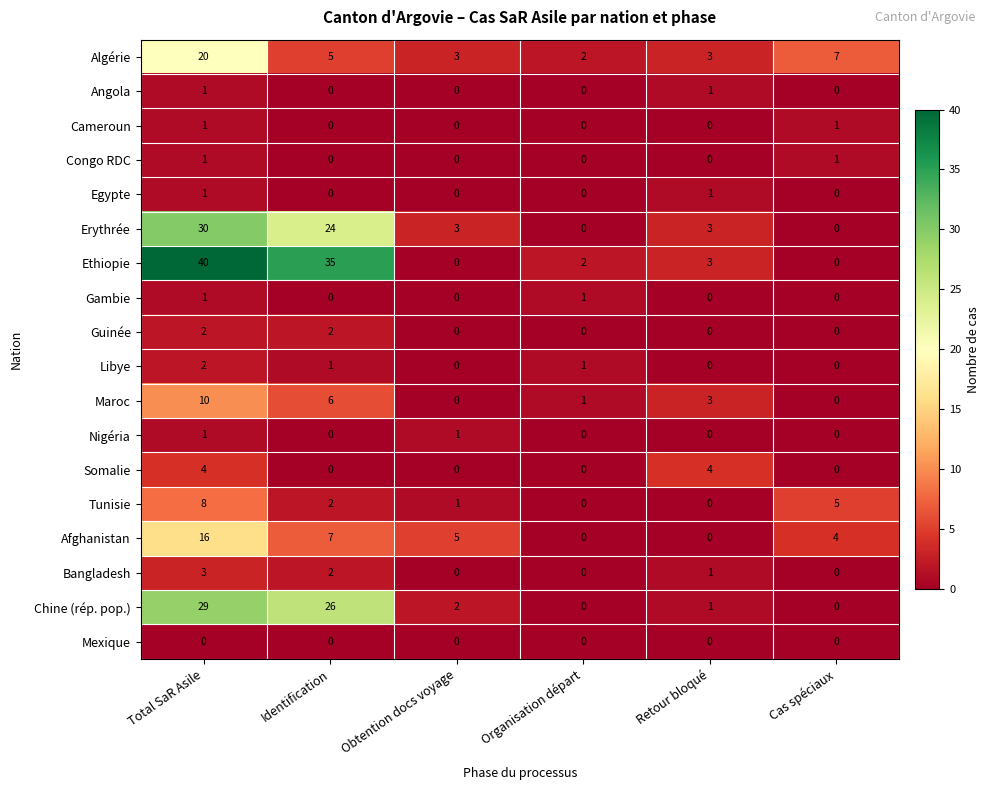

At which category is the sum across all series the highest?

Total SaR Asile